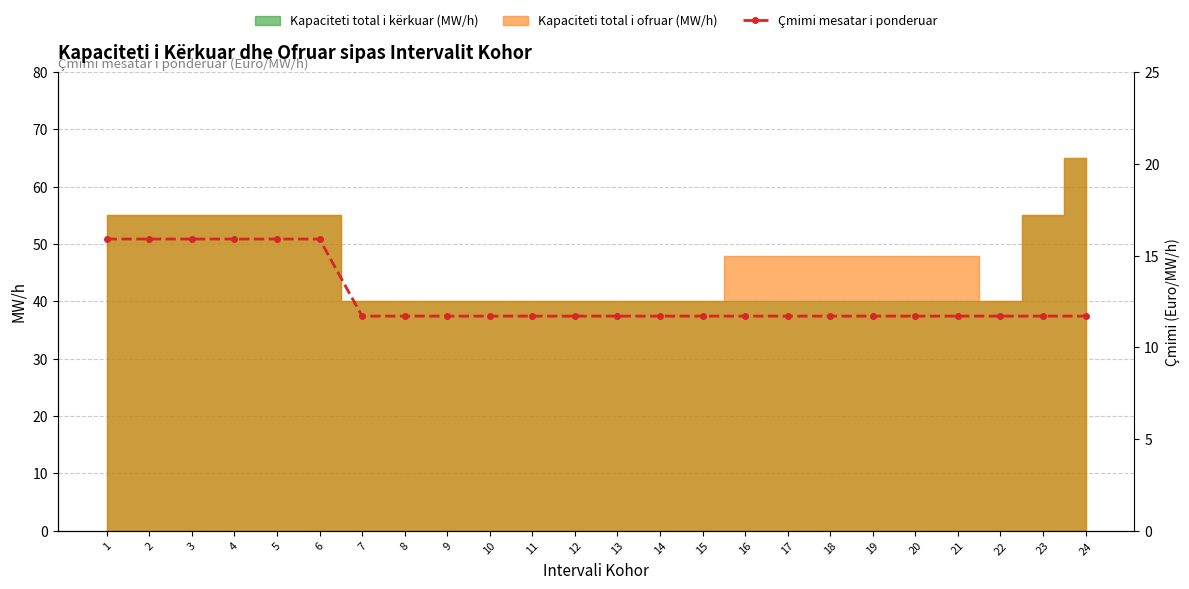

Reading left to right, what are all the values shown in this chart?

15.9	15.9	15.9	15.9	15.9	15.9	11.7	11.7	11.7	11.7	11.7	11.7	11.7	11.7	11.7	11.7	11.7	11.7	11.7	11.7	11.7	11.7	11.7	11.7